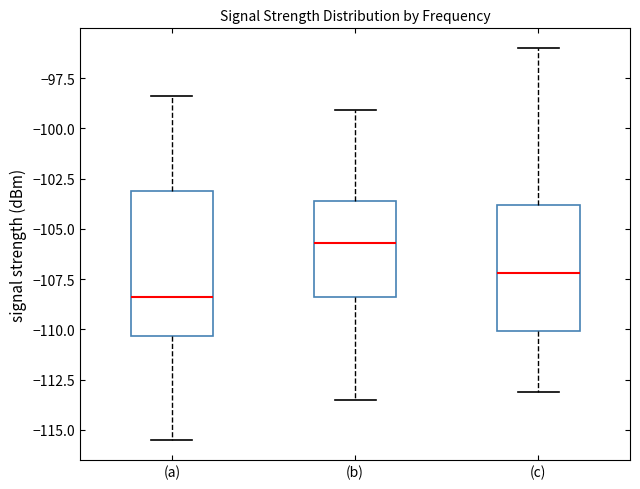

Which box is the tallest, from its lower edge to its upper edge?

(a)